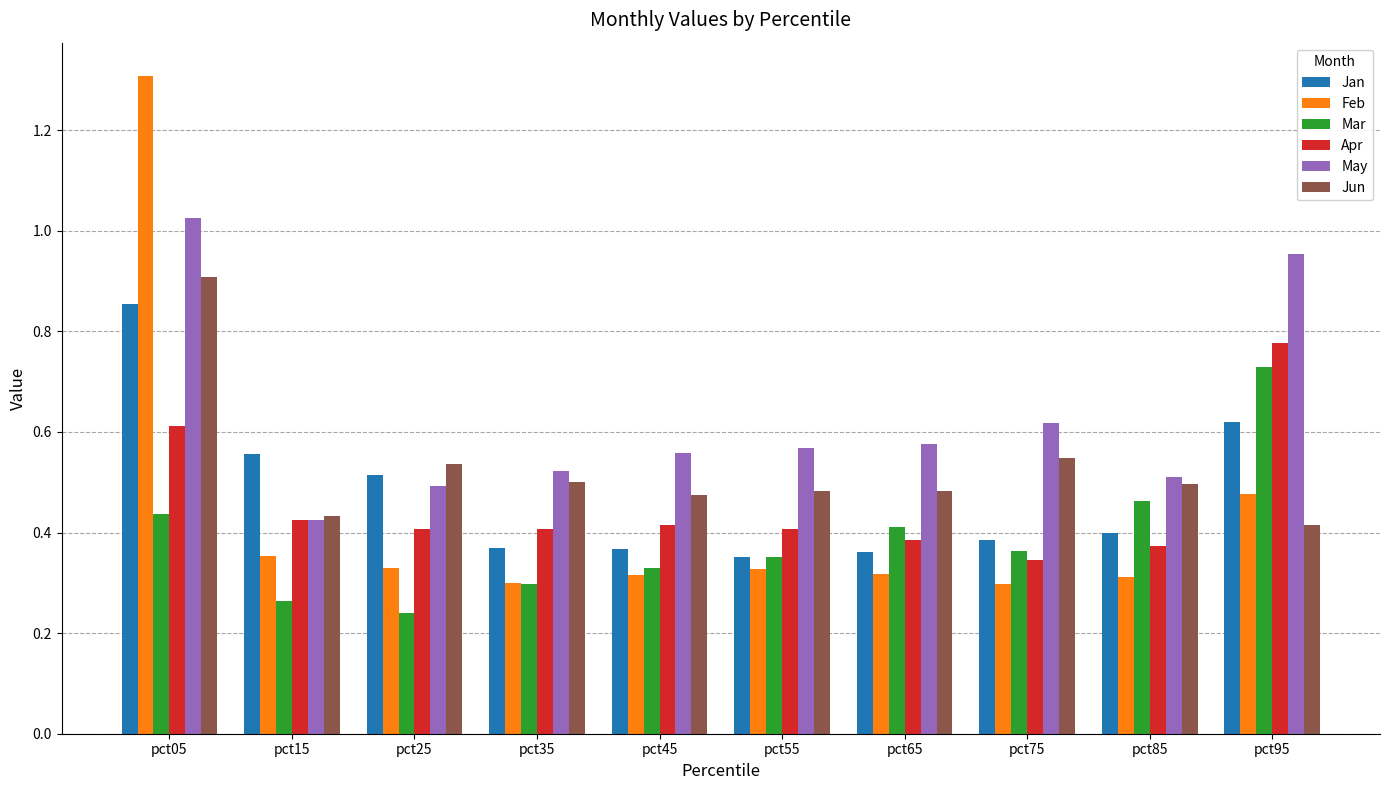

True or false: Apr has a value of 0.9 at pct05.

False